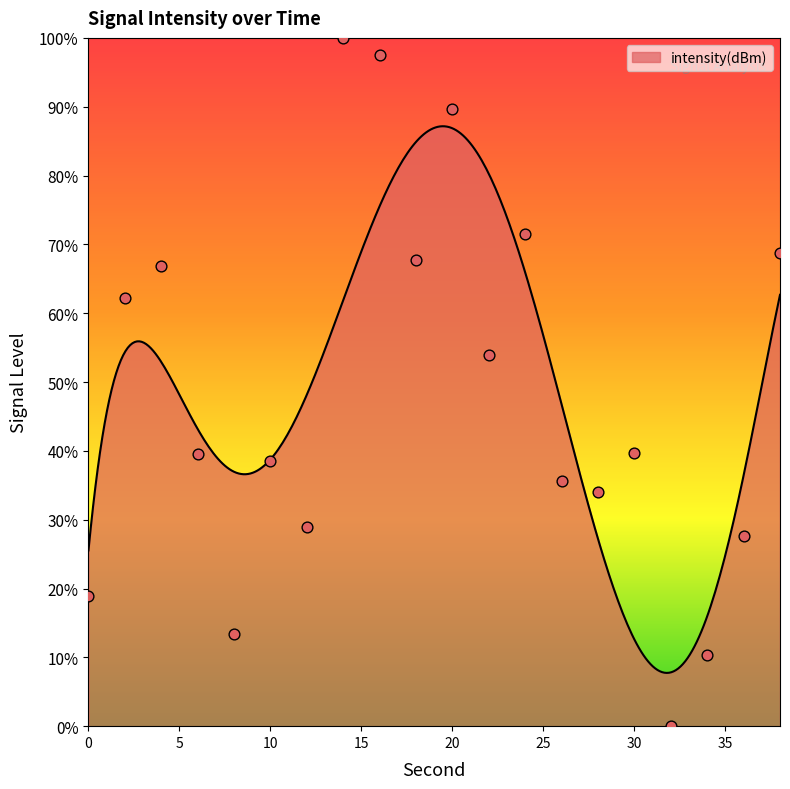

What is the change in value from 26 to 30?

+4.2